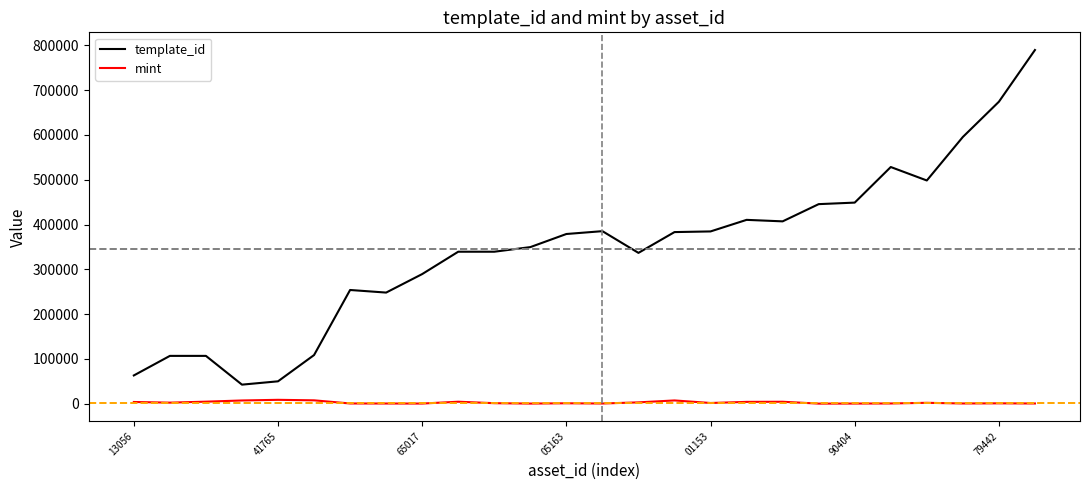

What is the average value of the template_id series?

344693